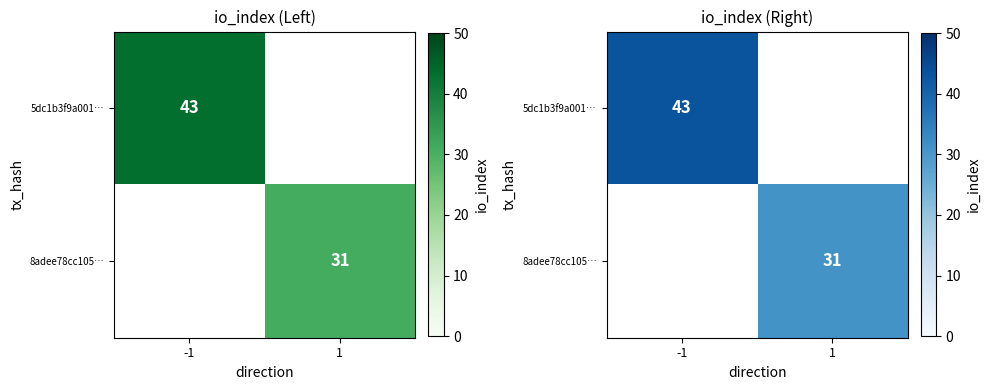

List the labels in order of 8adee78cc105… value, smallest first.

-1, 1